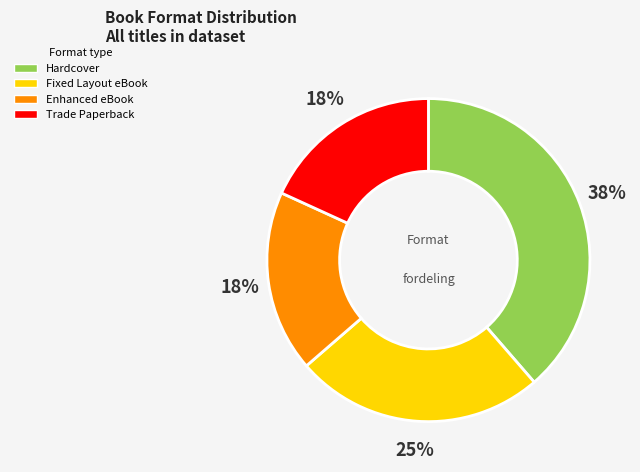

Which category has the smallest portion of the pie?

Enhanced eBook